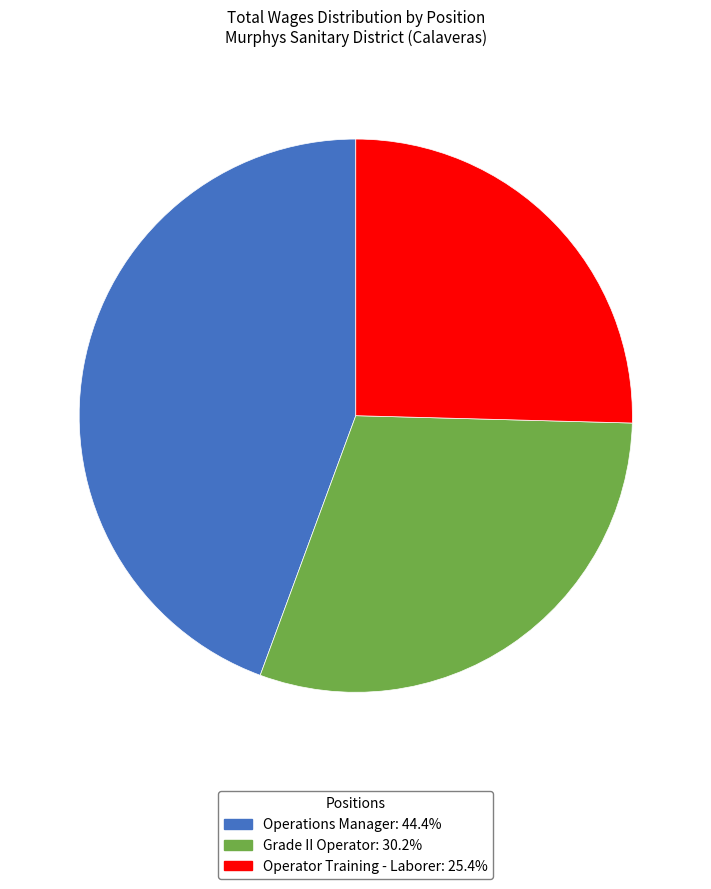

Is the sum of Operations Manager and Grade II Operator greater than half?

Yes